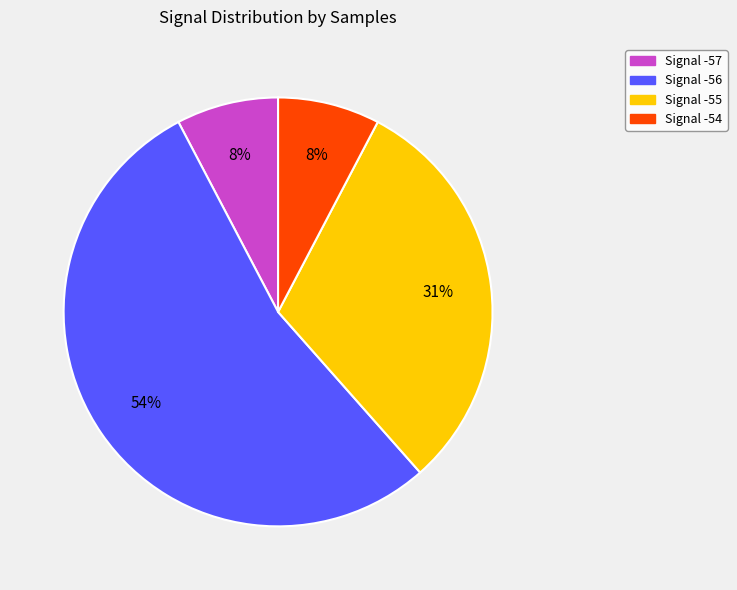

To the nearest percent, what is the average slice percentage?

25%